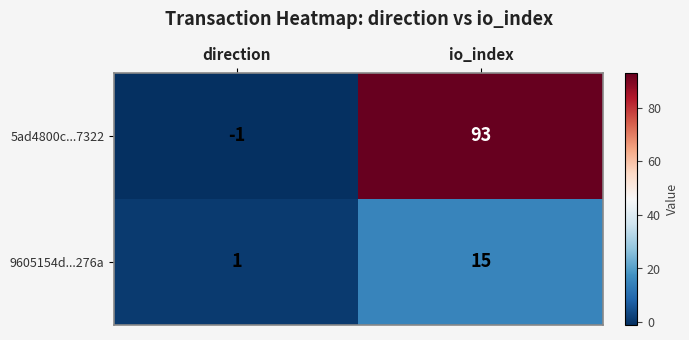

Which series has the widest spread of values?

5ad4800c...7322